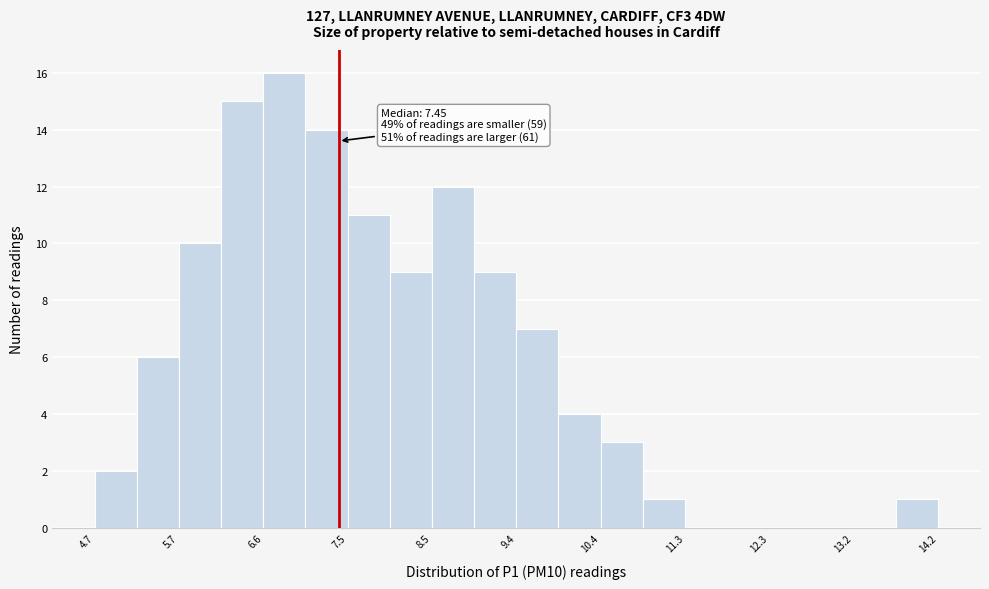

Which range on the x-axis has the tallest bar?

6.6 to 7.1